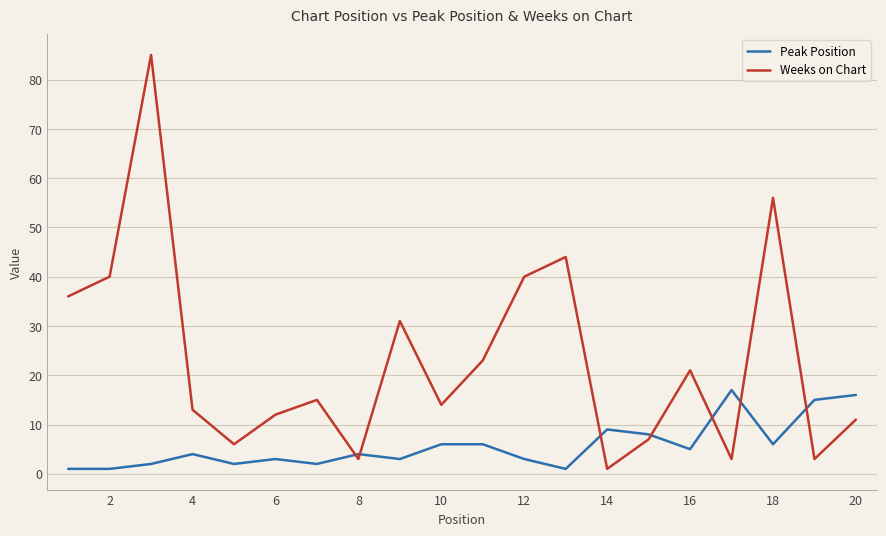

List the series in order of their peak value, lowest first.

Peak Position, Weeks on Chart